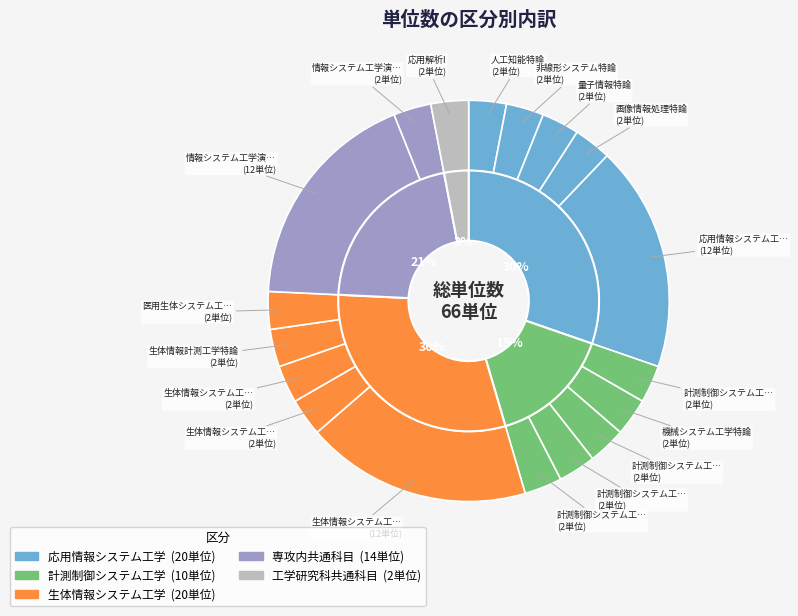

Which has a higher value, 生体情報計測工学特論 or 計測制御システム工学特別研究?

生体情報計測工学特論